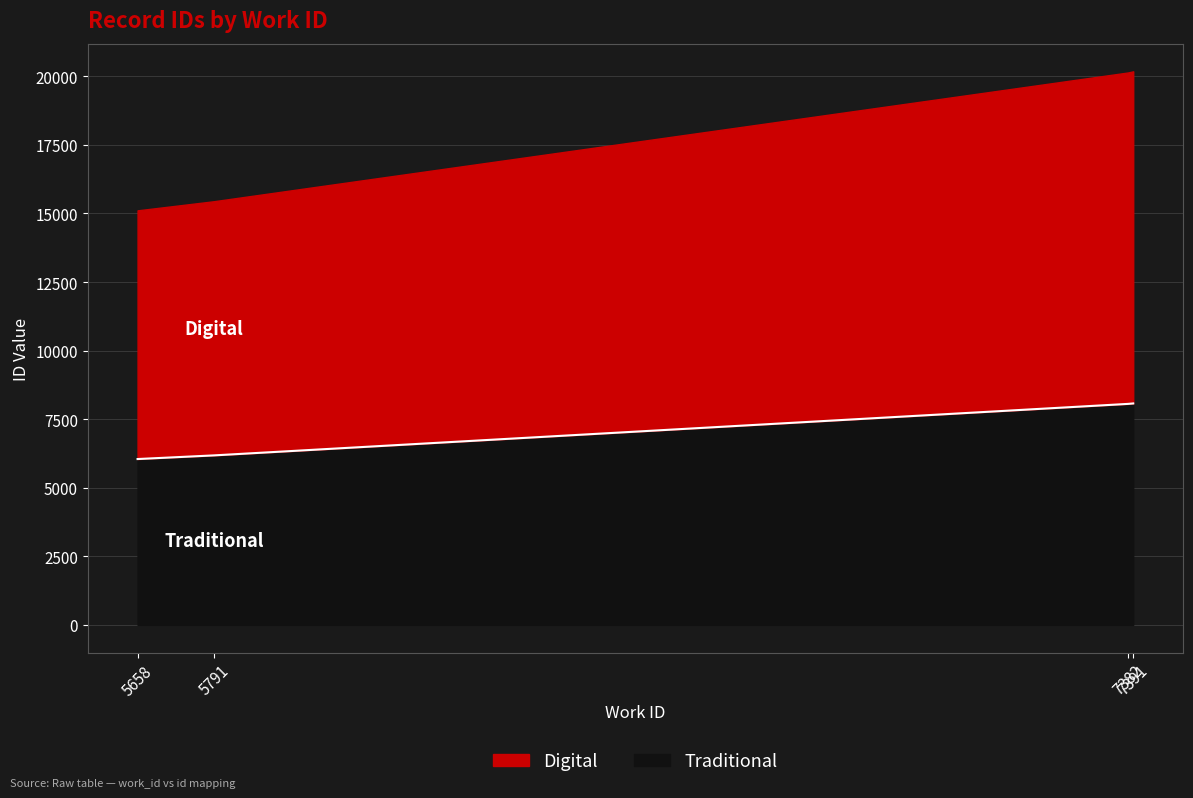

How many lines are shown in the chart?

1